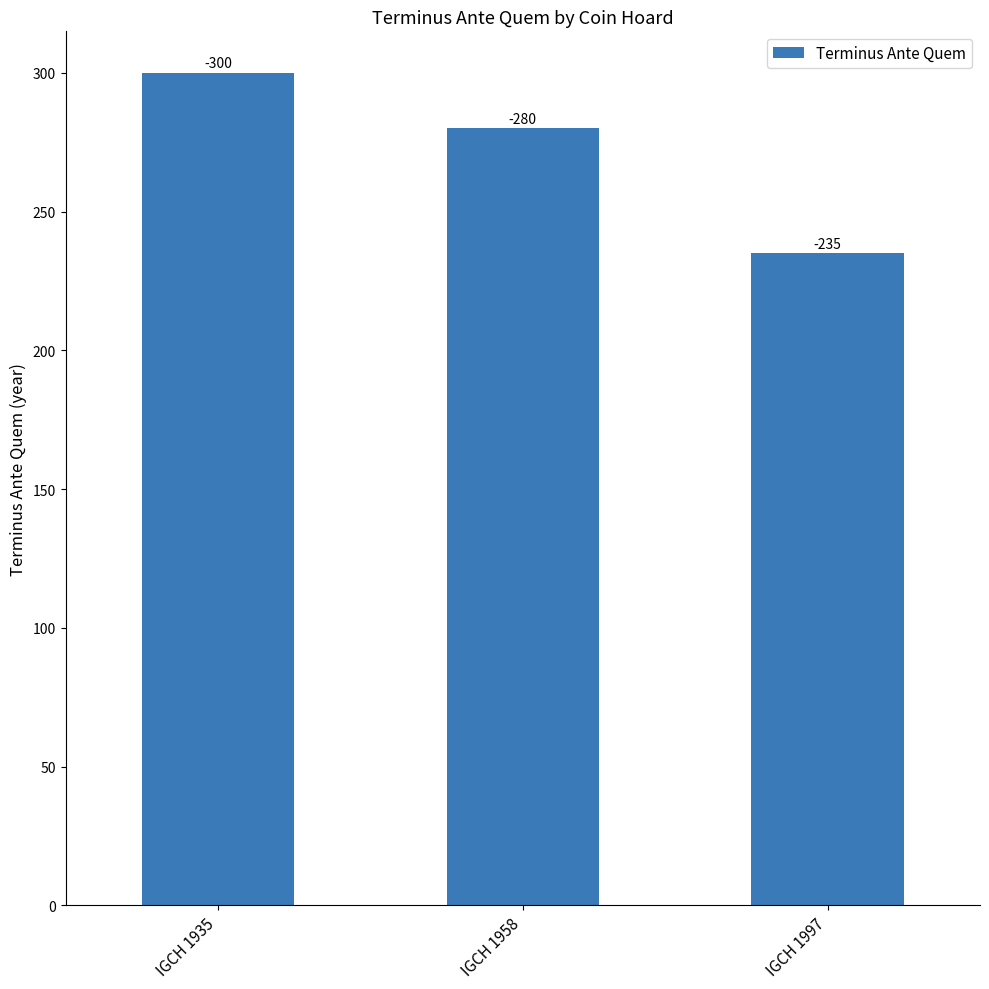

Are the bars horizontal?

No